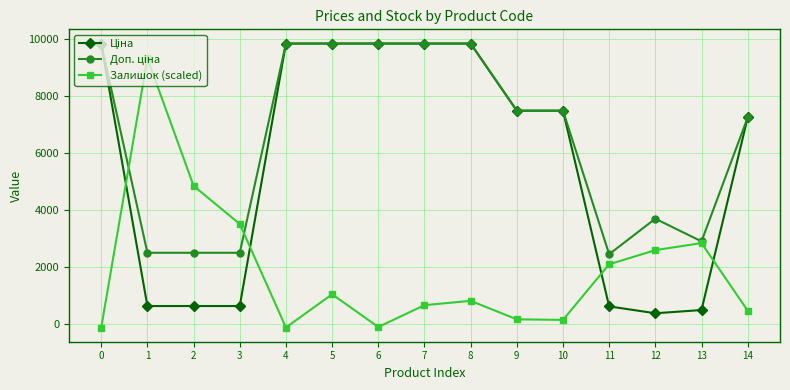

How many interior local peaks does the Залишок (scaled) series have?

4